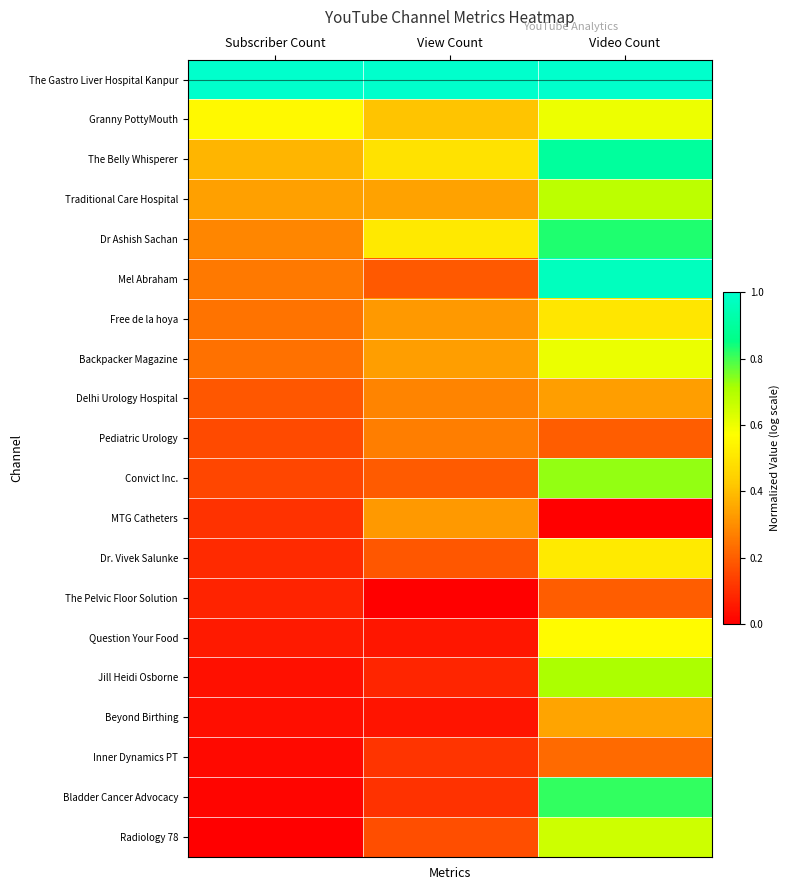

Reading left to right, what are all the values shown in this chart?

The Gastro Liver Hospital Kanpur: Subscriber Count=1.0	View Count=1.0	Video Count=1.0
Granny PottyMouth: Subscriber Count=0.6	View Count=0.4	Video Count=0.6
The Belly Whisperer: Subscriber Count=0.4	View Count=0.5	Video Count=0.9
Traditional Care Hospital: Subscriber Count=0.3	View Count=0.3	Video Count=0.7
Dr Ashish Sachan: Subscriber Count=0.3	View Count=0.5	Video Count=0.8
Mel Abraham: Subscriber Count=0.3	View Count=0.2	Video Count=1.0
Free de la hoya: Subscriber Count=0.2	View Count=0.3	Video Count=0.5
Backpacker Magazine: Subscriber Count=0.2	View Count=0.3	Video Count=0.6
Delhi Urology Hospital: Subscriber Count=0.2	View Count=0.3	Video Count=0.3
Pediatric Urology: Subscriber Count=0.2	View Count=0.3	Video Count=0.2
Convict Inc.: Subscriber Count=0.2	View Count=0.2	Video Count=0.7
MTG Catheters: Subscriber Count=0.1	View Count=0.3	Video Count=0.0
Dr. Vivek Salunke: Subscriber Count=0.1	View Count=0.2	Video Count=0.5
The Pelvic Floor Solution: Subscriber Count=0.1	View Count=0.0	Video Count=0.2
Question Your Food: Subscriber Count=0.1	View Count=0.0	Video Count=0.6
Jill Heidi Osborne: Subscriber Count=0.0	View Count=0.1	Video Count=0.7
Beyond Birthing: Subscriber Count=0.0	View Count=0.0	Video Count=0.3
Inner Dynamics PT: Subscriber Count=0.0	View Count=0.1	Video Count=0.2
Bladder Cancer Advocacy: Subscriber Count=0.0	View Count=0.1	Video Count=0.8
Radiology 78: Subscriber Count=0.0	View Count=0.2	Video Count=0.7